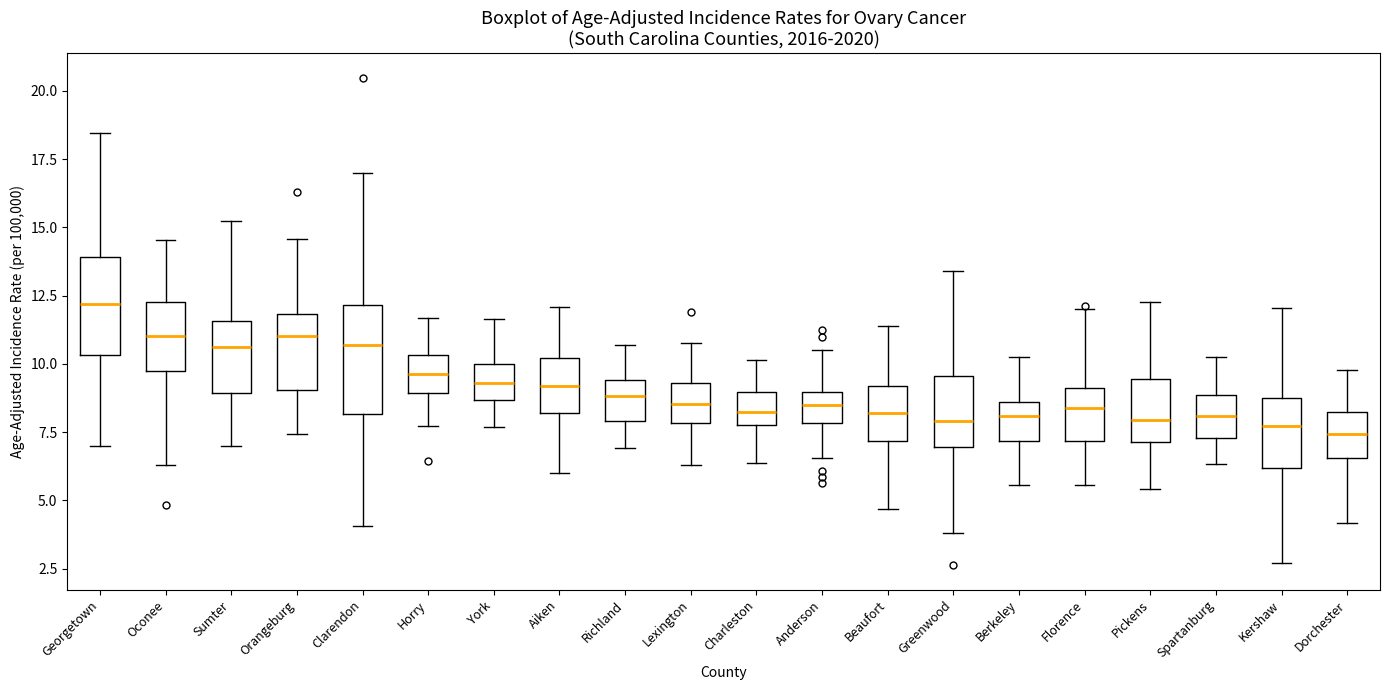

Reading left to right, read every box against the y-axis: the position of its median line, the range the box covers, and the ends of its whiskers. The values are not printed on the chart, so give them approximately, as read against the axis.

Georgetown: median 12.0, box 10.5 to 14.0, whiskers 7.0 to 18.5
Oconee: median 11.0, box 9.5 to 12.5, whiskers 6.5 to 14.5
Sumter: median 10.5, box 9.0 to 11.5, whiskers 7.0 to 15.0
Orangeburg: median 11.0, box 9.0 to 12.0, whiskers 7.5 to 14.5
Clarendon: median 10.5, box 8.0 to 12.0, whiskers 4.0 to 17.0
Horry: median 9.5, box 9.0 to 10.5, whiskers 7.5 to 11.5
York: median 9.5, box 8.5 to 10.0, whiskers 7.5 to 11.5
Aiken: median 9.0, box 8.0 to 10.0, whiskers 6.0 to 12.0
Richland: median 9.0, box 8.0 to 9.5, whiskers 7.0 to 10.5
Lexington: median 8.5, box 8.0 to 9.5, whiskers 6.5 to 11.0
Charleston: median 8.0 (inside the box), box 8.0 to 9.0, whiskers 6.5 to 10.0
Anderson: median 8.5, box 8.0 to 9.0, whiskers 6.5 to 10.5
Beaufort: median 8.0, box 7.0 to 9.0, whiskers 4.5 to 11.5
Greenwood: median 8.0, box 7.0 to 9.5, whiskers 4.0 to 13.5
Berkeley: median 8.0, box 7.0 to 8.5, whiskers 5.5 to 10.0
Florence: median 8.5, box 7.0 to 9.0, whiskers 5.5 to 12.0
Pickens: median 8.0, box 7.0 to 9.5, whiskers 5.5 to 12.5
Spartanburg: median 8.0, box 7.5 to 9.0, whiskers 6.5 to 10.0
Kershaw: median 7.5, box 6.0 to 9.0, whiskers 2.5 to 12.0
Dorchester: median 7.5, box 6.5 to 8.5, whiskers 4.0 to 10.0